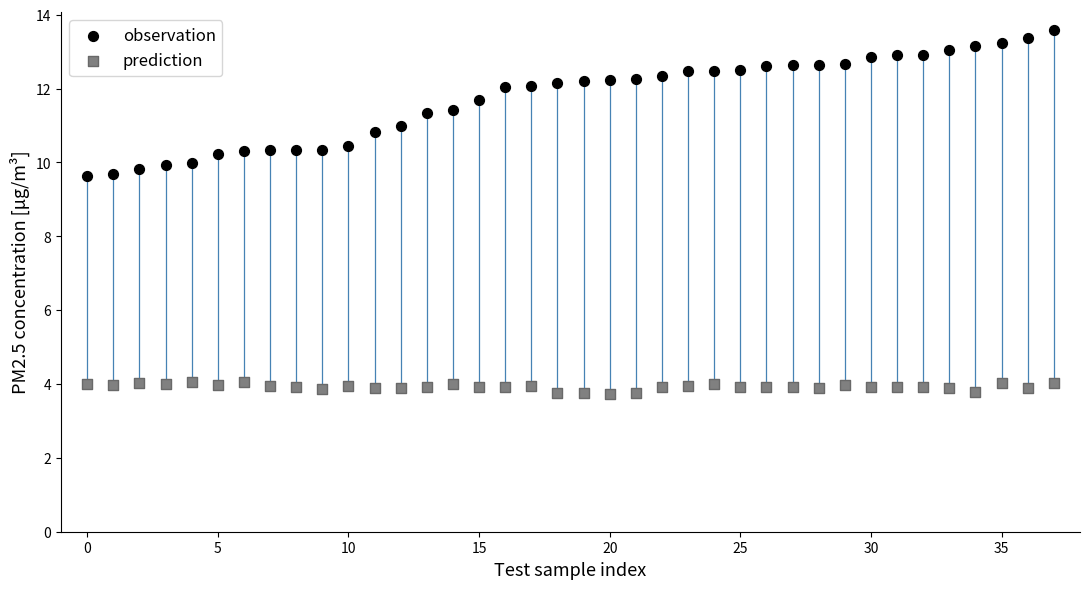

Which series reaches the minimum Y coordinate?

prediction